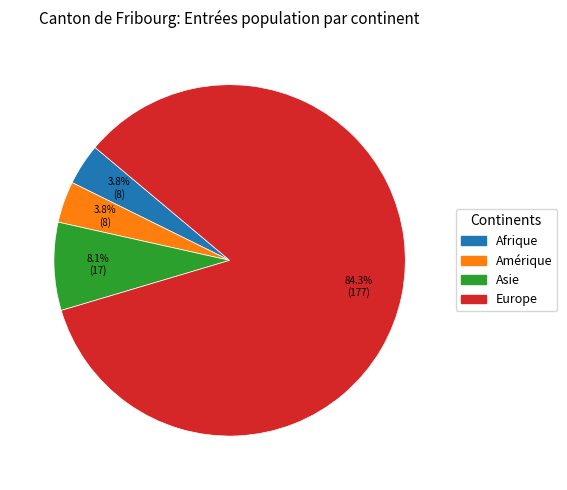

Does any single category account for the majority?

Yes